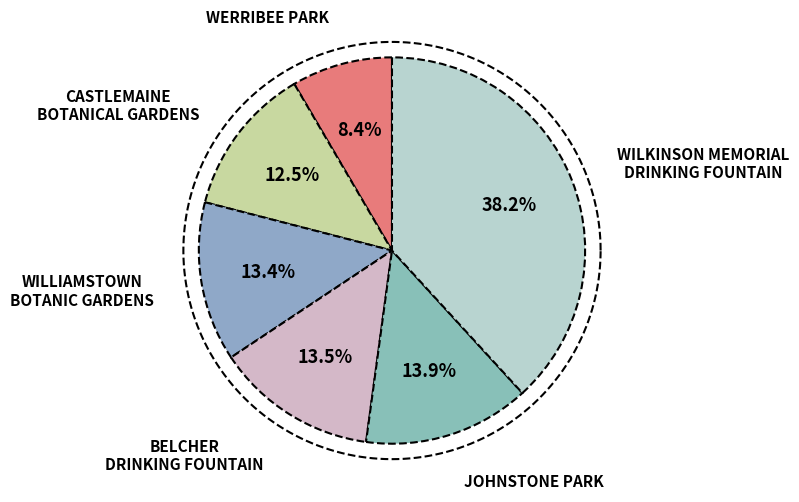

Rank the categories by value from lowest to highest.

WERRIBEE PARK, CASTLEMAINE BOTANICAL GARDENS, WILLIAMSTOWN BOTANIC GARDENS, BELCHER DRINKING FOUNTAIN, JOHNSTONE PARK, WILKINSON MEMORIAL DRINKING FOUNTAIN